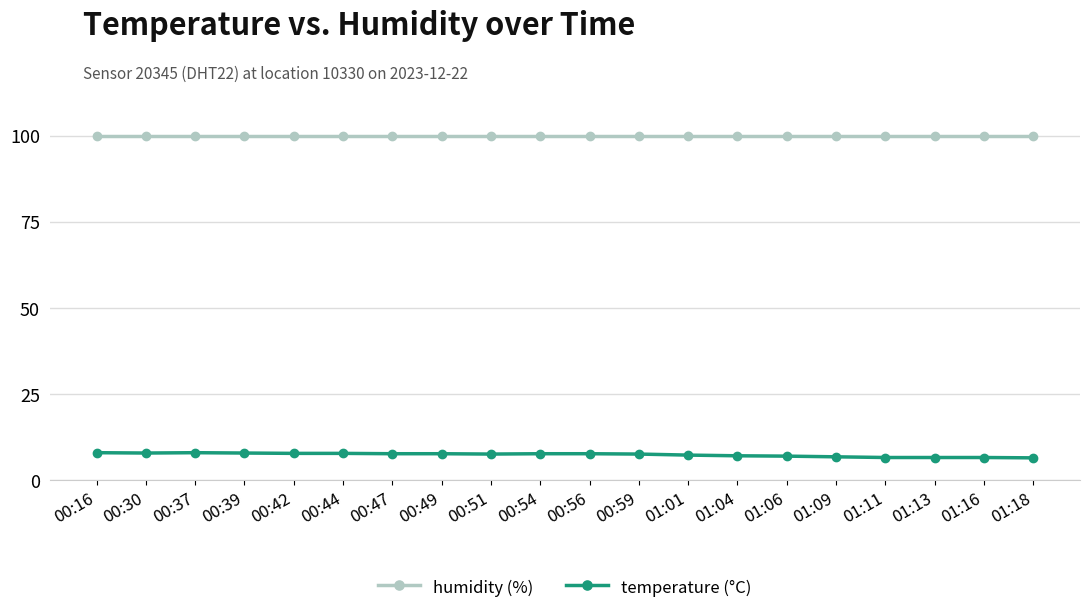

How many data points does each series have?

20